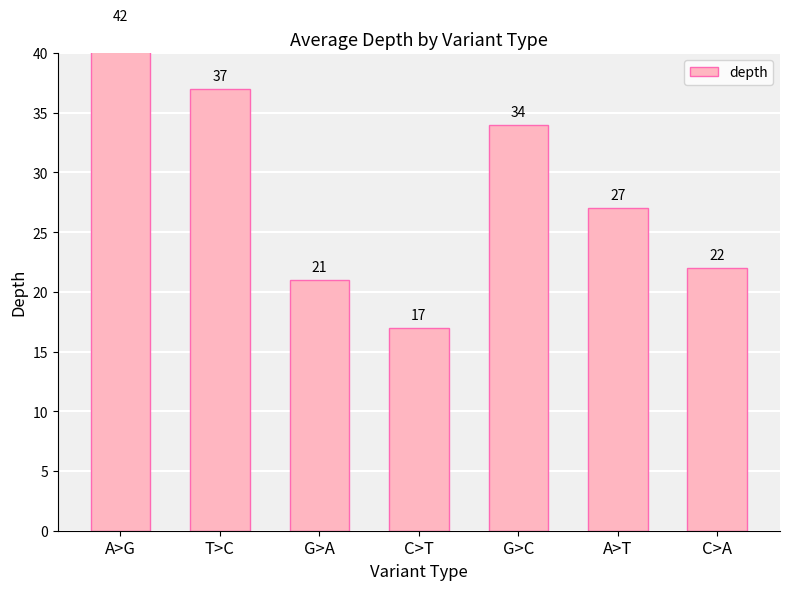

List the labels in order of value, smallest first.

C>T, G>A, C>A, A>T, G>C, T>C, A>G